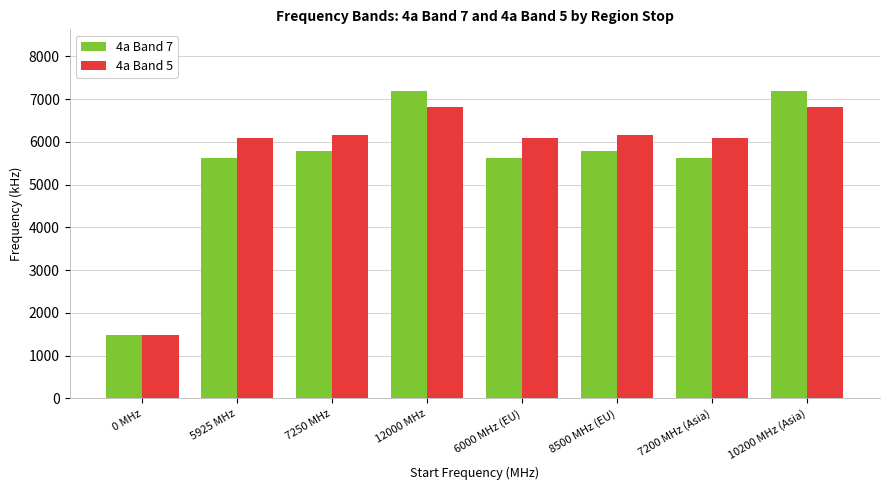

Rank the series at 5925 MHz from highest to lowest value.

4a Band 5, 4a Band 7